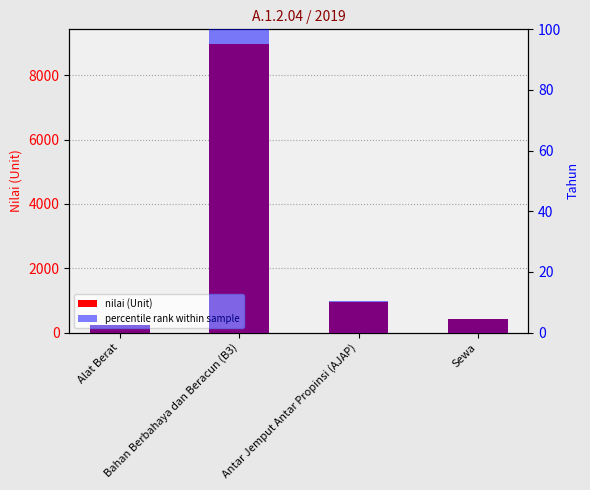

Which series has the largest total across all categories?

nilai (Unit)